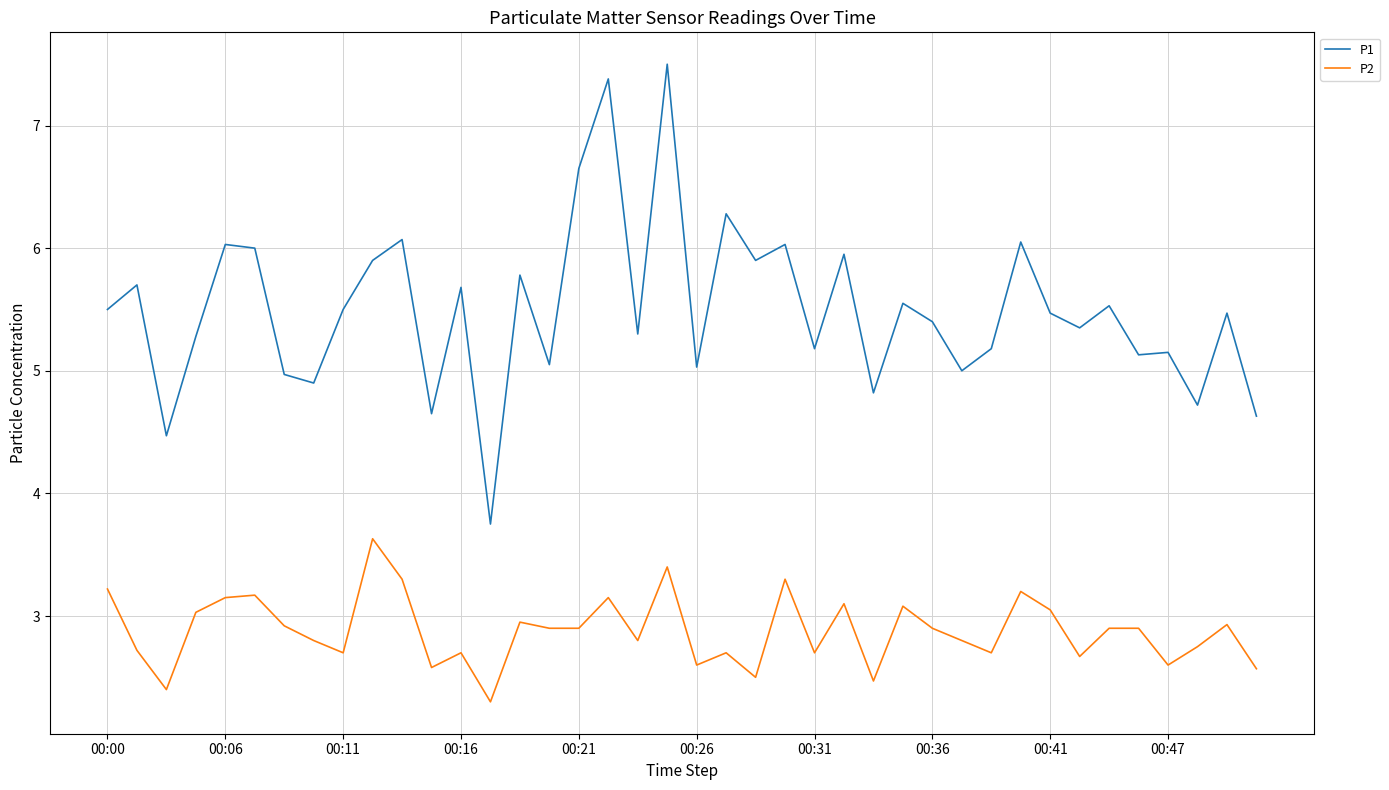

What is the difference between the maximum and minimum values in the P2 series?

1.3